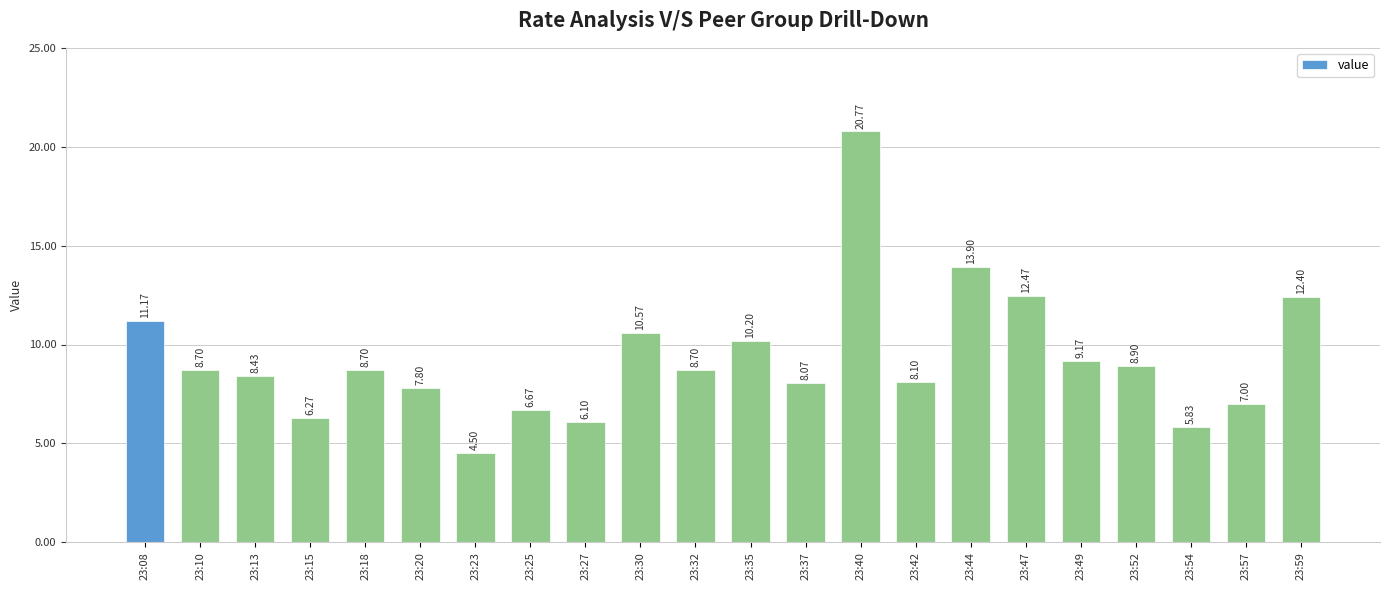

What is the sum of the values at 23:49 and 23:10?

17.9